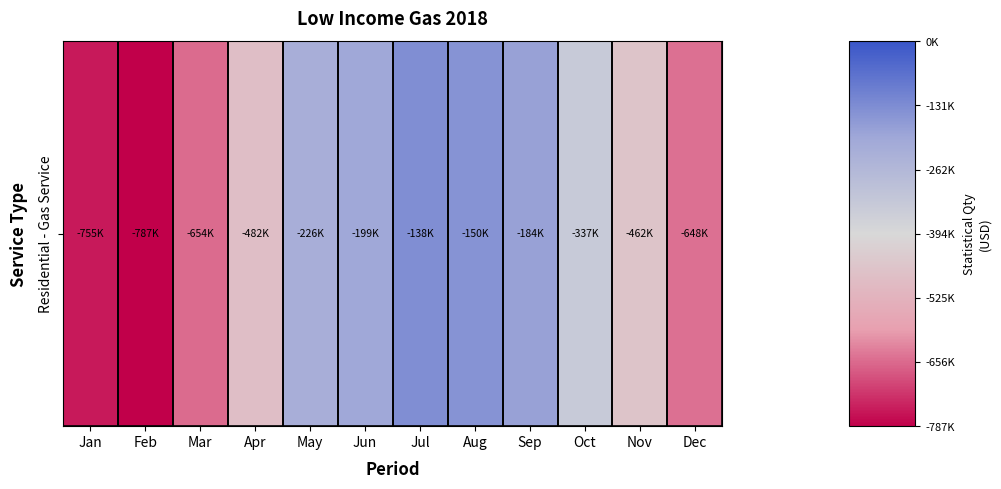

Is it true that the value at Jul is -138369.4?

True